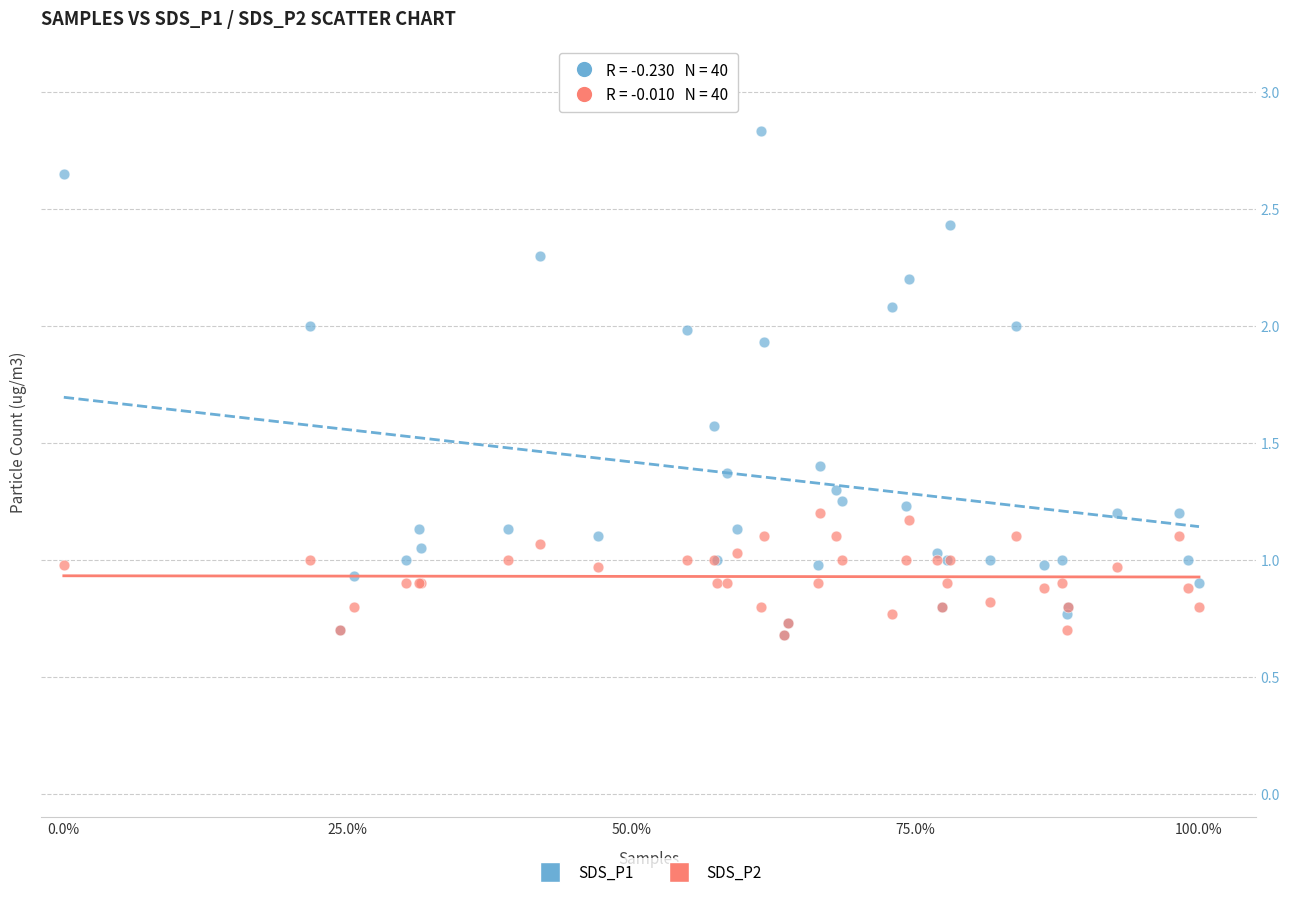

What are all the series names shown in the legend?

SDS_P1, SDS_P2